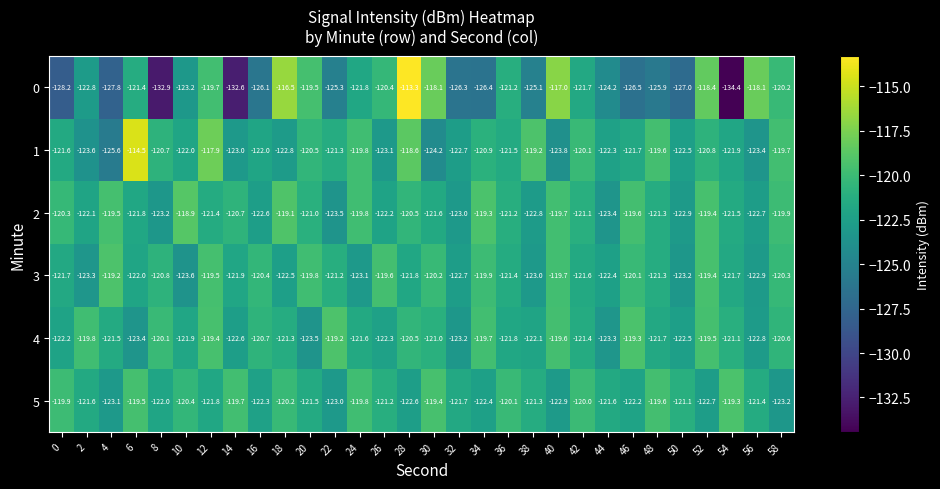

True or false: 3 has a value of -120.4 at 16.

True